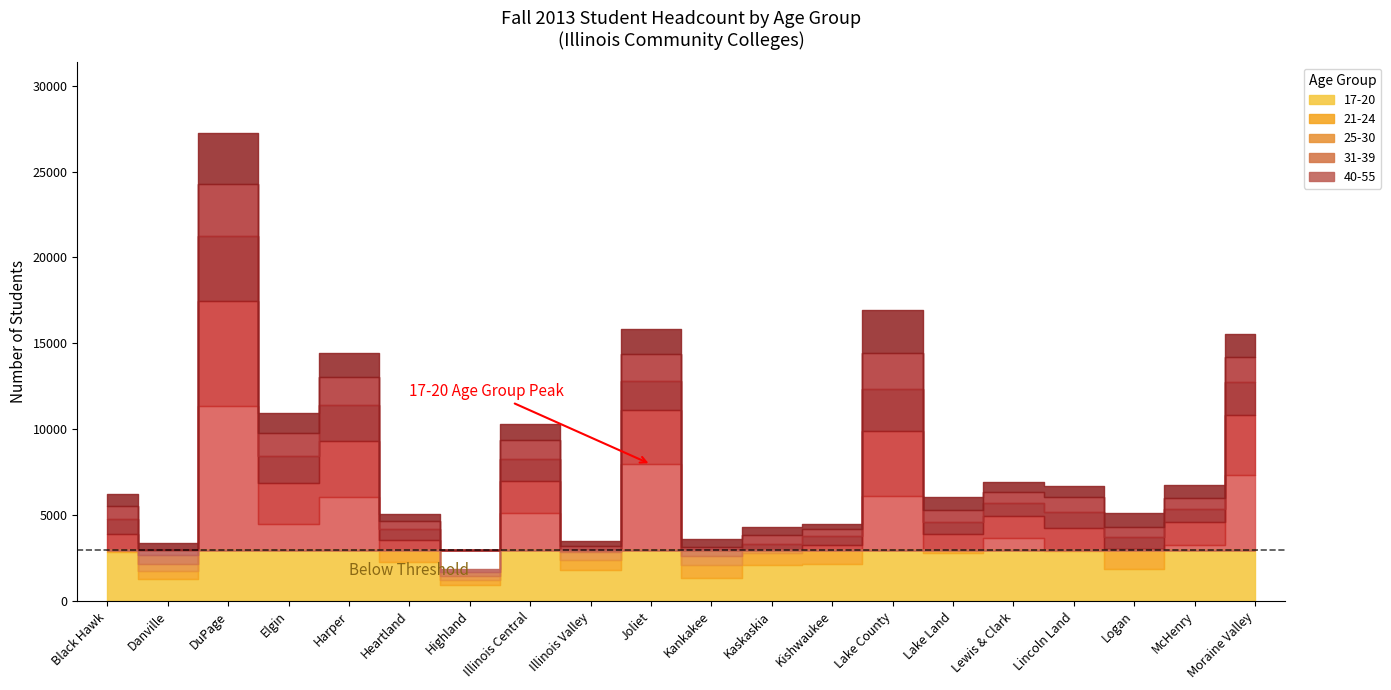

What is the minimum value shown in the chart?

216